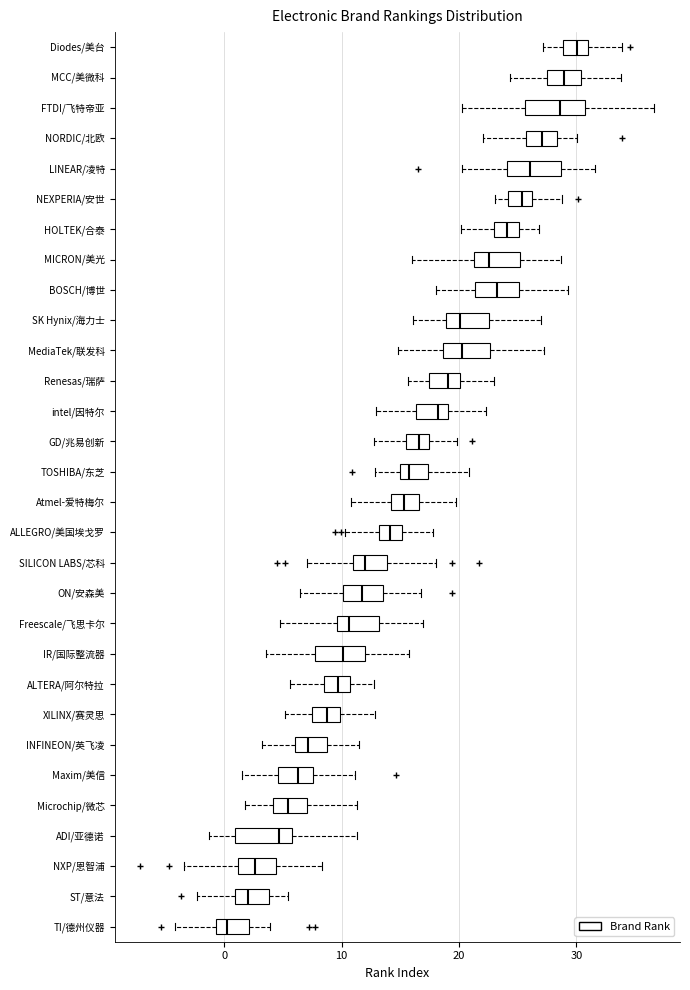

Which box has the furthest to the right median line?

Diodes/美台